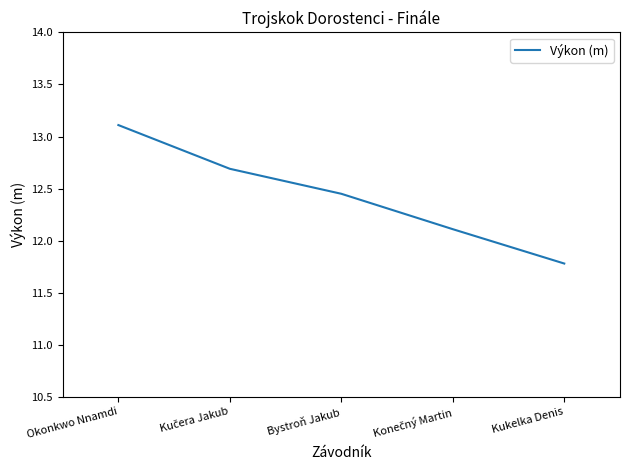

What is the smallest value displayed?

11.8